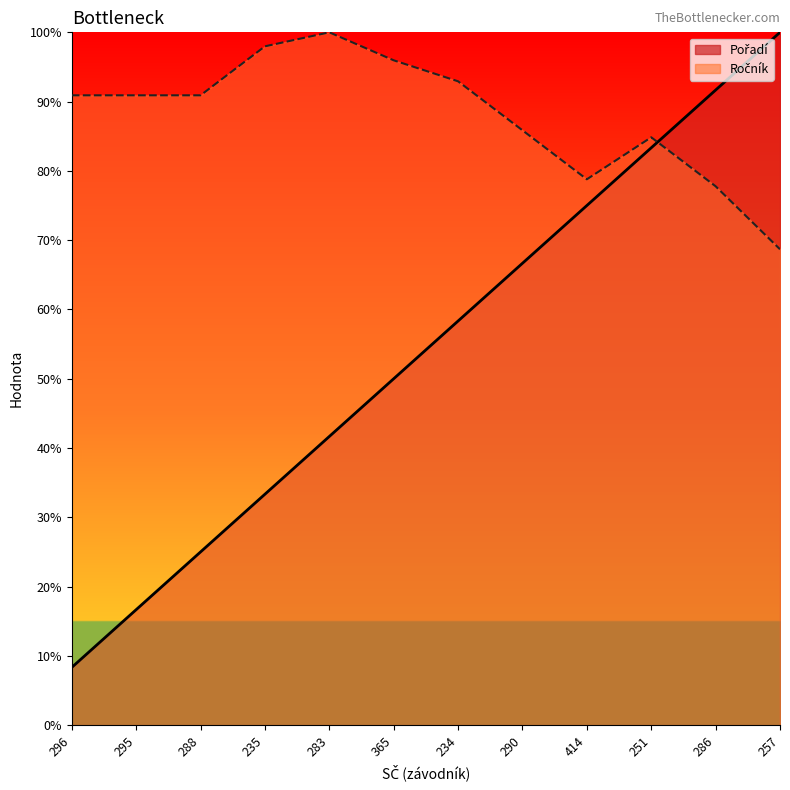

Where does the Pořadí series first go above 58?

234